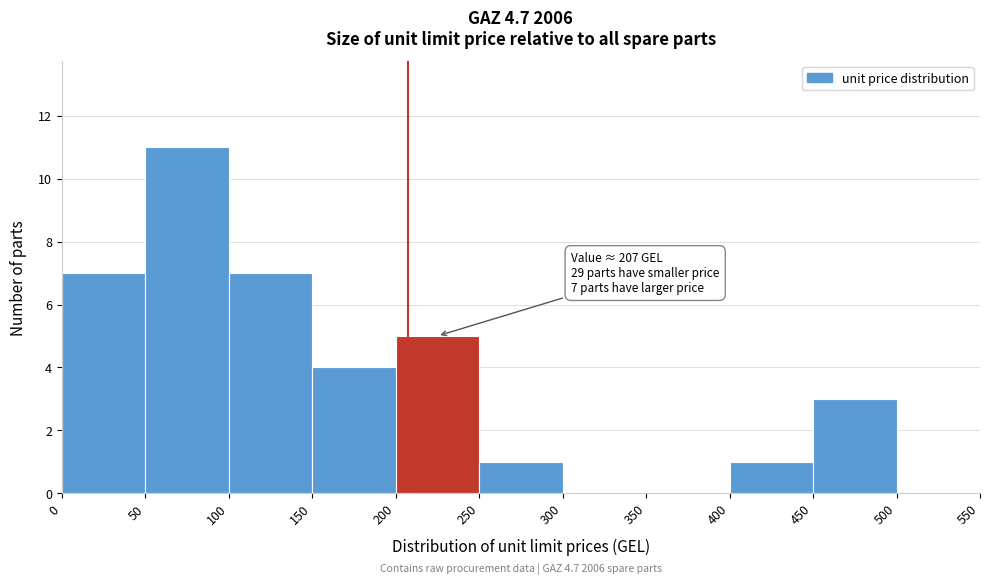

Which range on the x-axis has the tallest bar?

50 to 100